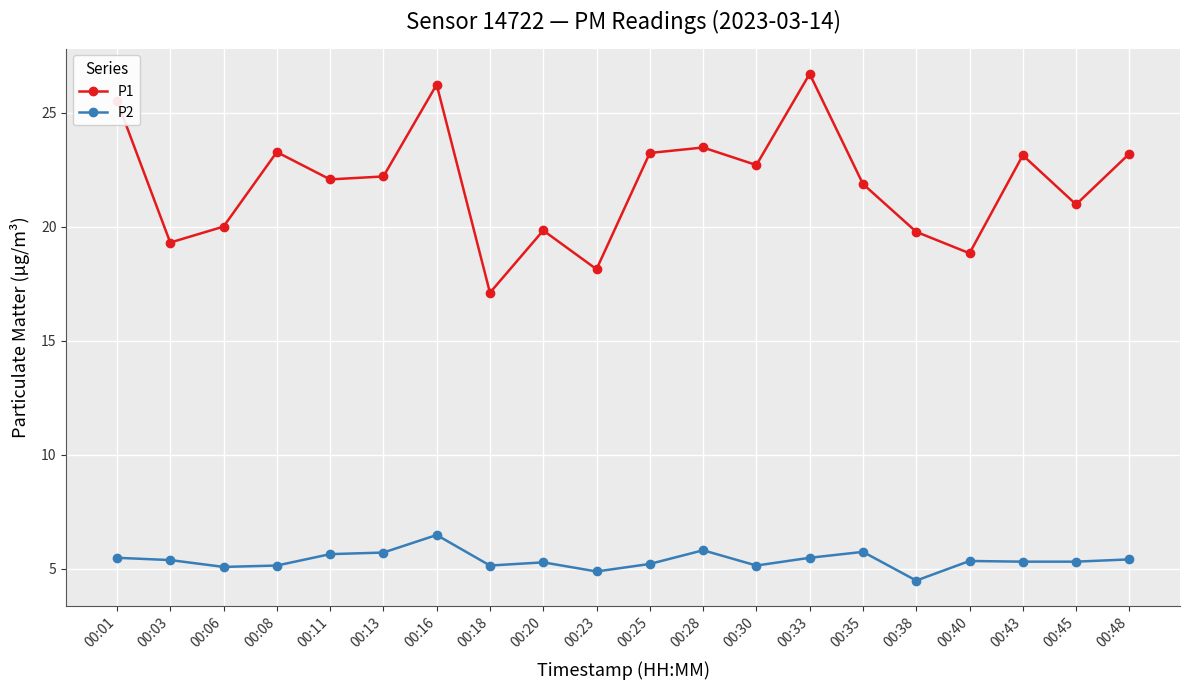

Is it true that P1 equals 23.5 at 00:28?

True